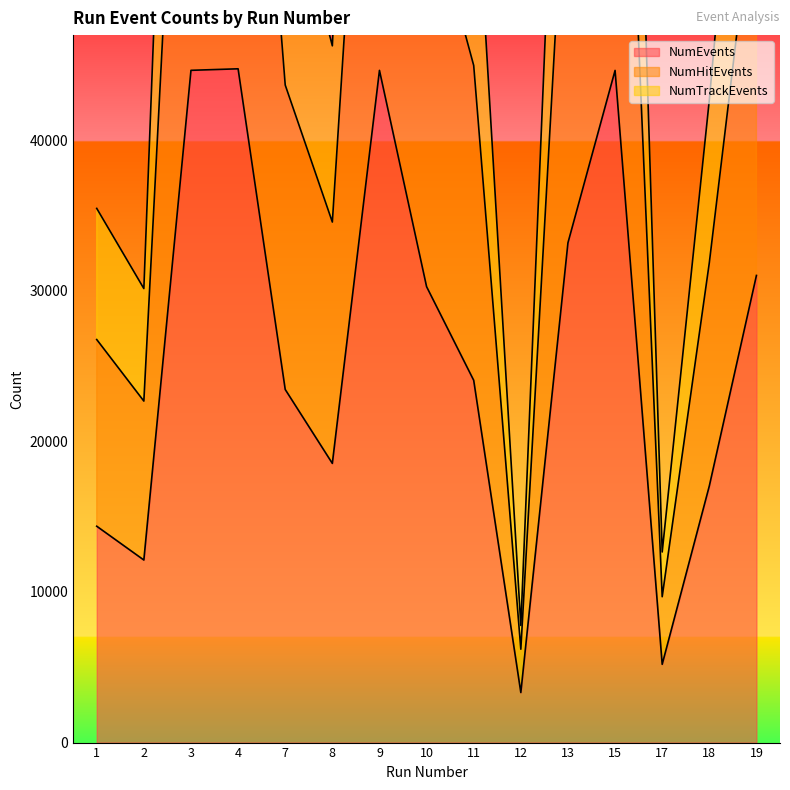

Reading right to left, transcribe all the data shown in this chart.

NumEvents: 31020	17039	5197	44635	33188	3324	24056	30275	44637	18539	23447	44742	44641	12123	14367
NumHitEvents: 57918	31866	9686	83376	62040	6200	44962	56510	83367	34565	43665	83659	83319	22677	26764
NumTrackEvents: 77402	42674	12656	112109	83314	7778	60327	75751	112055	46267	58400	112424	111705	30149	35472